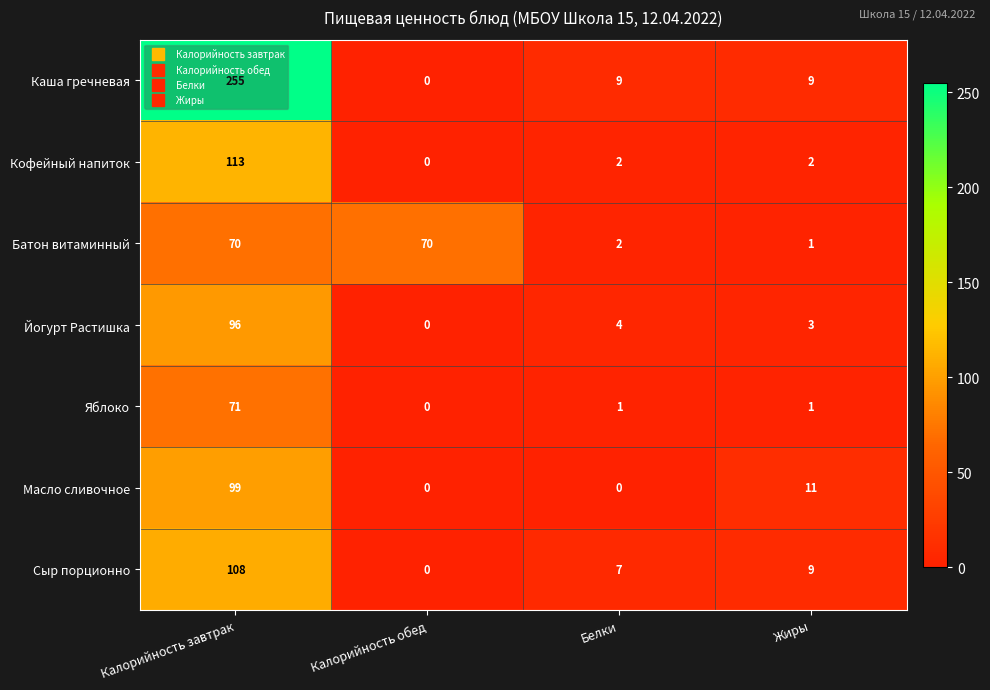

What is the difference between the maximum and minimum values in the Сыр порционно series?

108